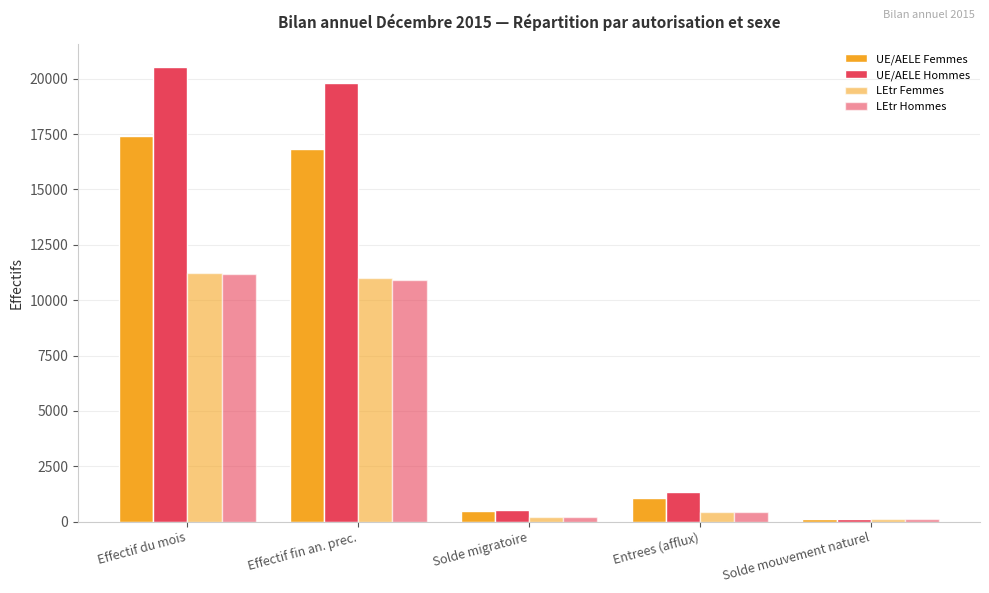

Reading left to right, transcribe all the data shown in this chart.

UE/AELE Femmes: Effectif du mois=17411	Effectif fin an. prec.=16845	Solde migratoire=466	Entrees (afflux)=1061	Solde mouvement naturel=137
UE/AELE Hommes: Effectif du mois=20534	Effectif fin an. prec.=19814	Solde migratoire=527	Entrees (afflux)=1346	Solde mouvement naturel=100
LEtr Femmes: Effectif du mois=11248	Effectif fin an. prec.=11012	Solde migratoire=229	Entrees (afflux)=446	Solde mouvement naturel=118
LEtr Hommes: Effectif du mois=11160	Effectif fin an. prec.=10919	Solde migratoire=215	Entrees (afflux)=428	Solde mouvement naturel=120